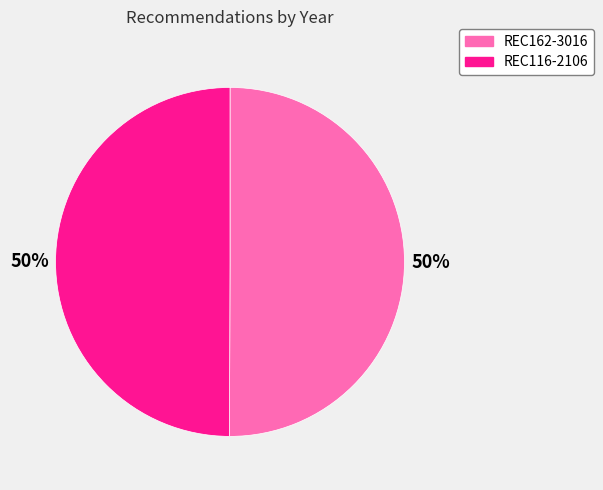

To the nearest percent, what portion does REC162-3016 represent?

50%